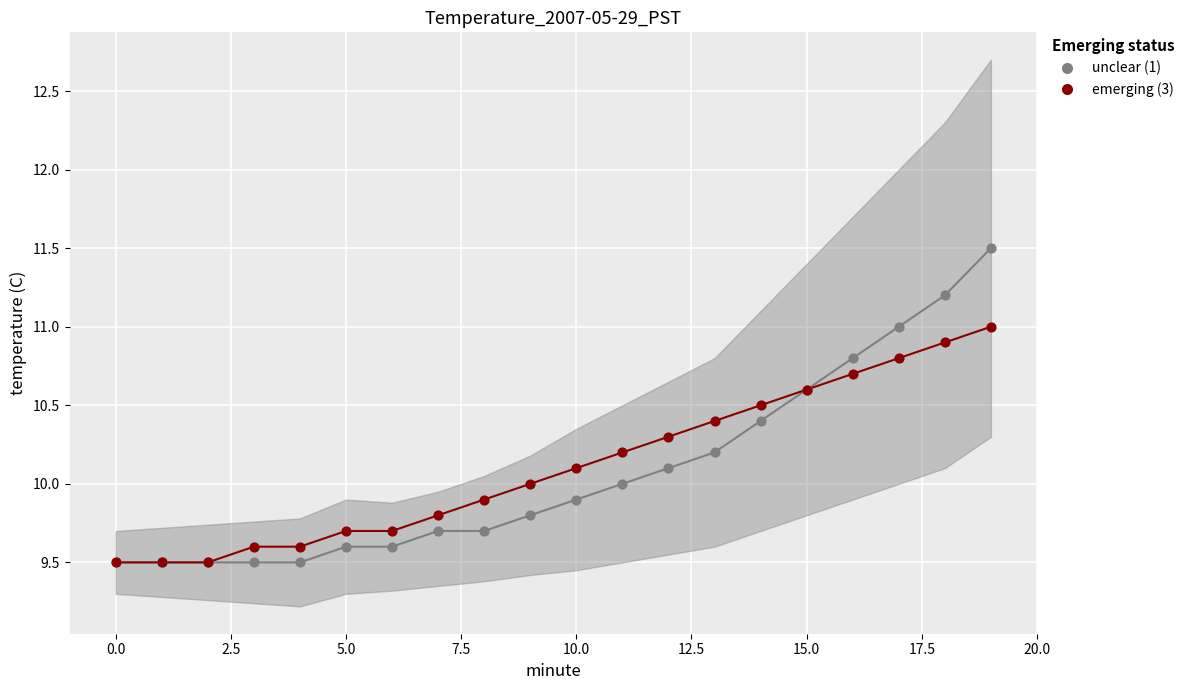

Which series has the largest Y range (max minus min)?

unclear (1)